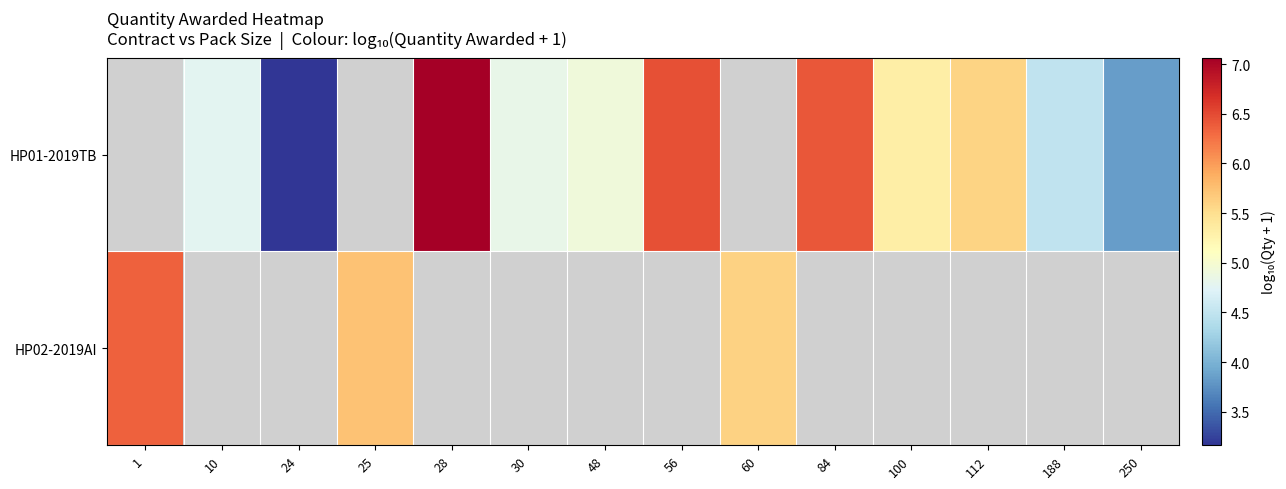

At which label does row_1 reach its peak?

1